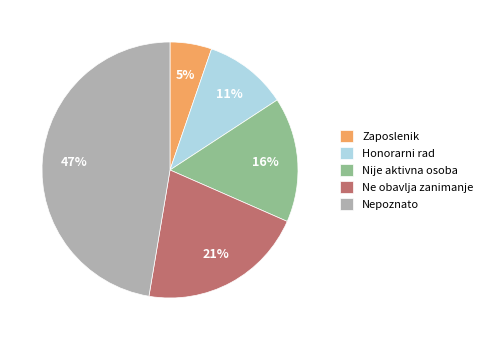

Approximately how many times larger is the value at Zaposlenik compared to Nije aktivna osoba?

0.3